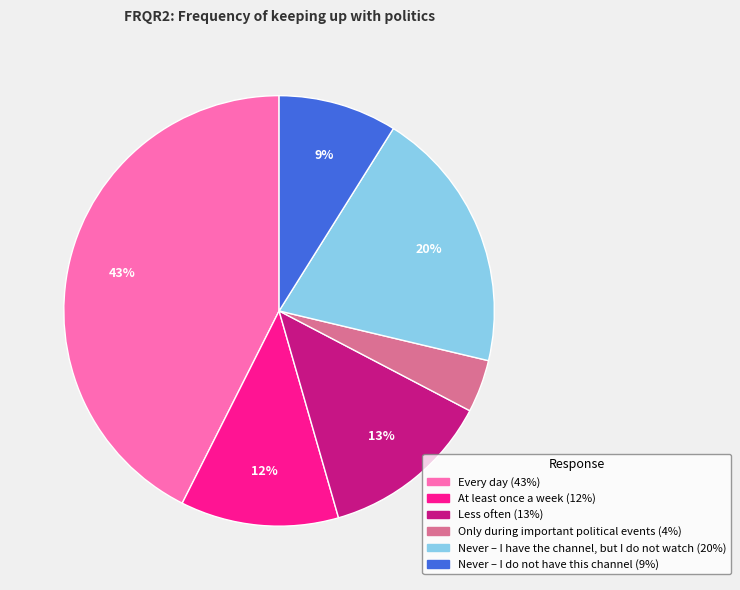

To the nearest percent, what is the average slice percentage?

17%